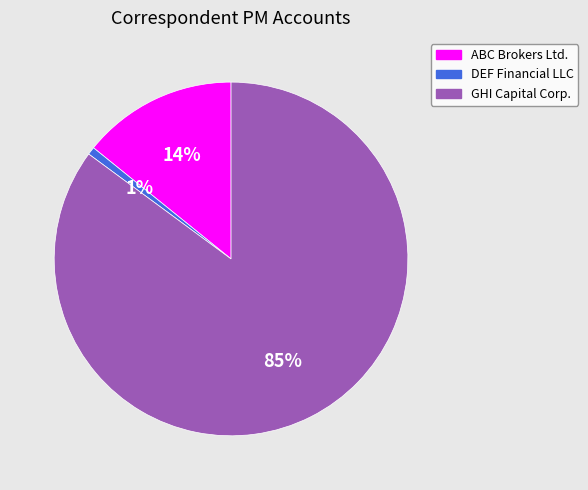

To the nearest percent, what is the difference between the DEF Financial LLC and GHI Capital Corp. slice percentages?

84%